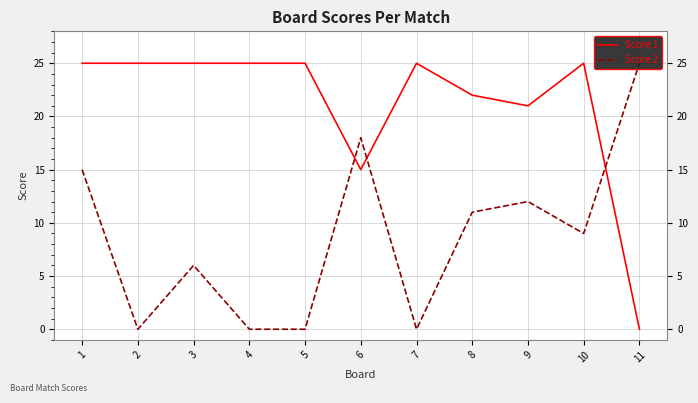

Reading left to right, what are all the values shown in this chart?

Score 1: 1=25	2=25	3=25	4=25	5=25	6=15	7=25	8=22	9=21	10=25	11=0
Score 2: 1=15	2=0	3=6	4=0	5=0	6=18	7=0	8=11	9=12	10=9	11=25